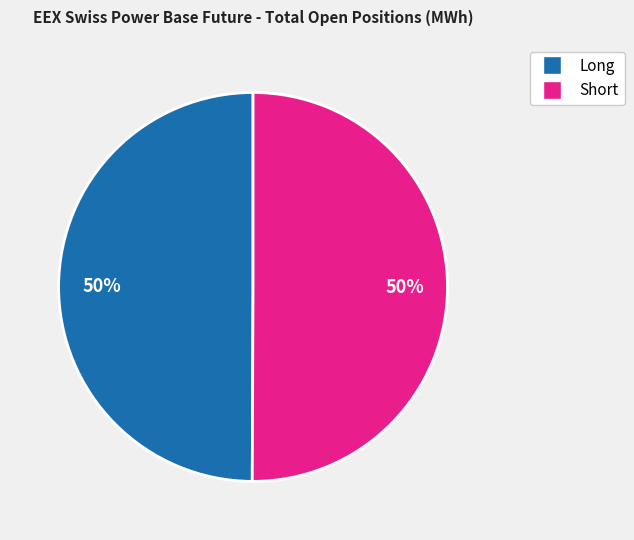

To the nearest percent, what is the average slice percentage?

50%